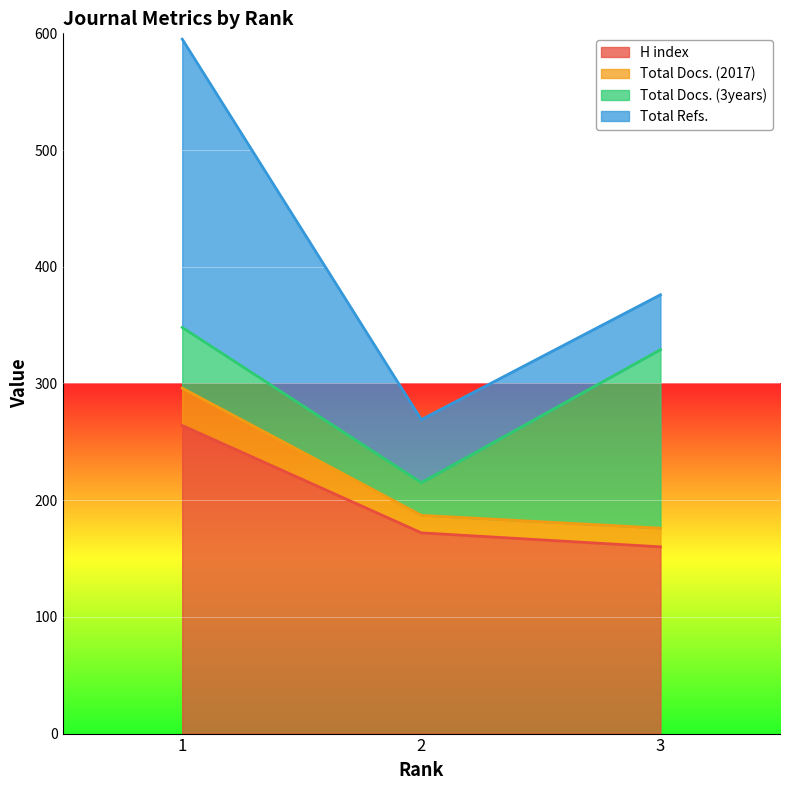

What is the maximum value for H index?

264